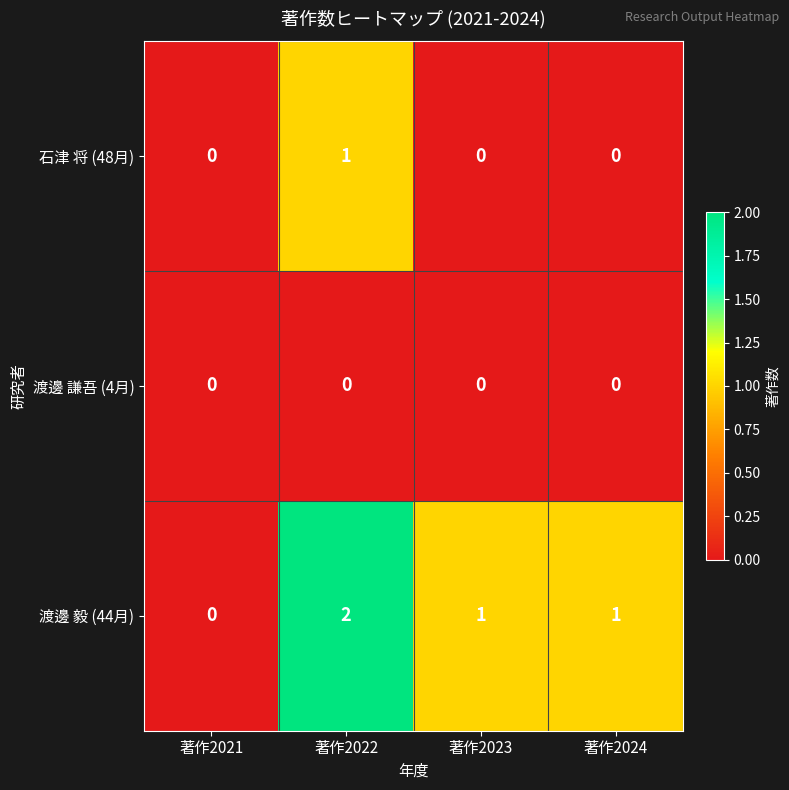

Rank the series by their average value, from highest to lowest.

渡邊 毅 (44月), 石津 将 (48月), 渡邊 謙吾 (4月)